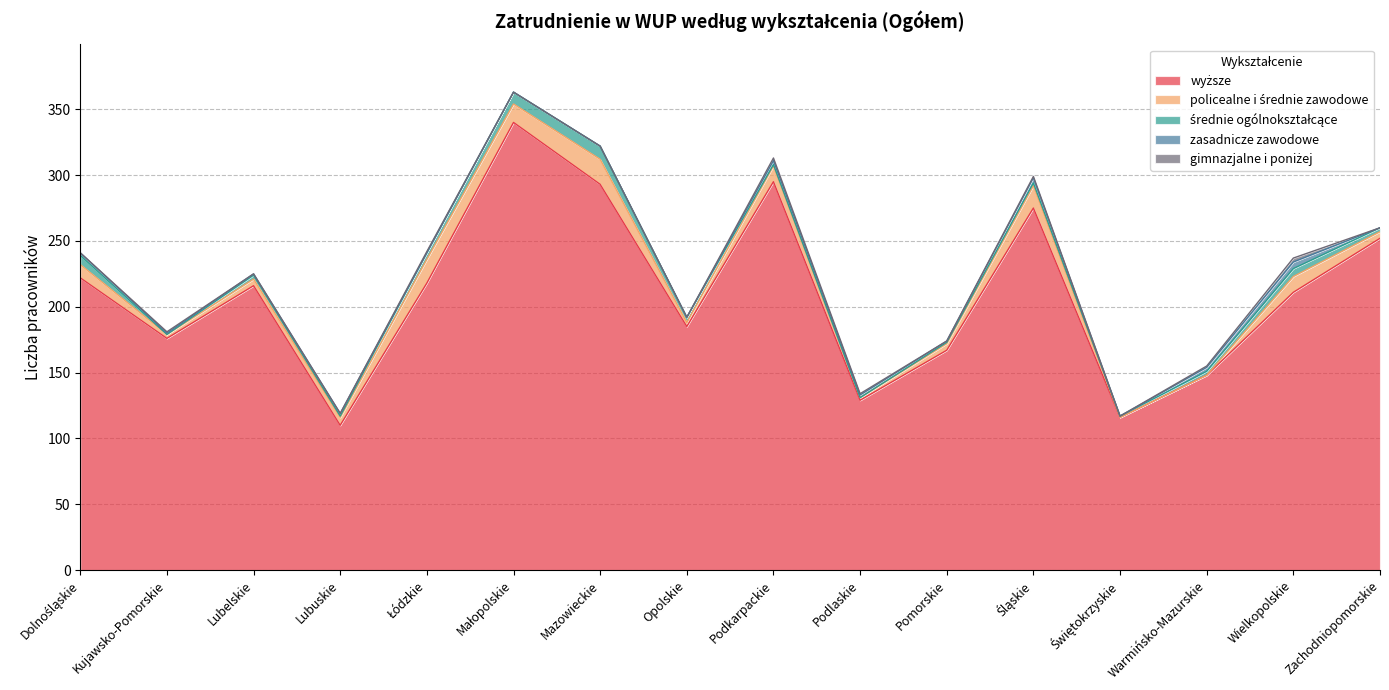

Reading left to right, list all the values displayed in this chart.

wyższe: Dolnośląskie=222	Kujawsko-Pomorskie=176	Lubelskie=216	Lubuskie=110	Łódzkie=218	Małopolskie=340	Mazowieckie=293	Opolskie=185	Podkarpackie=295	Podlaskie=129	Pomorskie=167	Śląskie=275	Świętokrzyskie=116	Warmińsko-Mazurskie=148	Wielkopolskie=211	Zachodniopomorskie=252
policealne i średnie zawodowe: Dolnośląskie=10	Kujawsko-Pomorskie=3	Lubelskie=5	Lubuskie=6	Łódzkie=18	Małopolskie=14	Mazowieckie=19	Opolskie=3	Podkarpackie=12	Podlaskie=2	Pomorskie=5	Śląskie=17	Świętokrzyskie=0	Warmińsko-Mazurskie=0	Wielkopolskie=12	Zachodniopomorskie=5
średnie ogólnokształcące: Dolnośląskie=7	Kujawsko-Pomorskie=0	Lubelskie=3	Lubuskie=1	Łódzkie=5	Małopolskie=9	Mazowieckie=10	Opolskie=4	Podkarpackie=1	Podlaskie=0	Pomorskie=1	Śląskie=2	Świętokrzyskie=1	Warmińsko-Mazurskie=3	Wielkopolskie=6	Zachodniopomorskie=3
zasadnicze zawodowe: Dolnośląskie=2	Kujawsko-Pomorskie=1	Lubelskie=1	Lubuskie=2	Łódzkie=0	Małopolskie=0	Mazowieckie=0	Opolskie=0	Podkarpackie=3	Podlaskie=2	Pomorskie=1	Śląskie=4	Świętokrzyskie=0	Warmińsko-Mazurskie=3	Wielkopolskie=5	Zachodniopomorskie=0
gimnazjalne i poniżej: Dolnośląskie=0	Kujawsko-Pomorskie=1	Lubelskie=0	Lubuskie=0	Łódzkie=1	Małopolskie=0	Mazowieckie=0	Opolskie=0	Podkarpackie=2	Podlaskie=1	Pomorskie=0	Śląskie=1	Świętokrzyskie=0	Warmińsko-Mazurskie=1	Wielkopolskie=3	Zachodniopomorskie=0